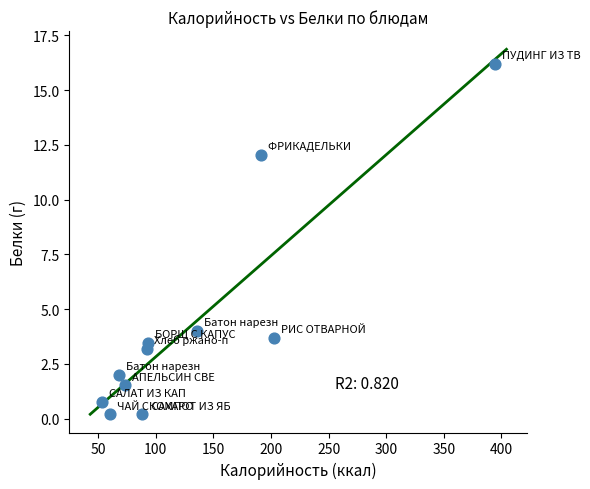

What is the average X value?

132.0